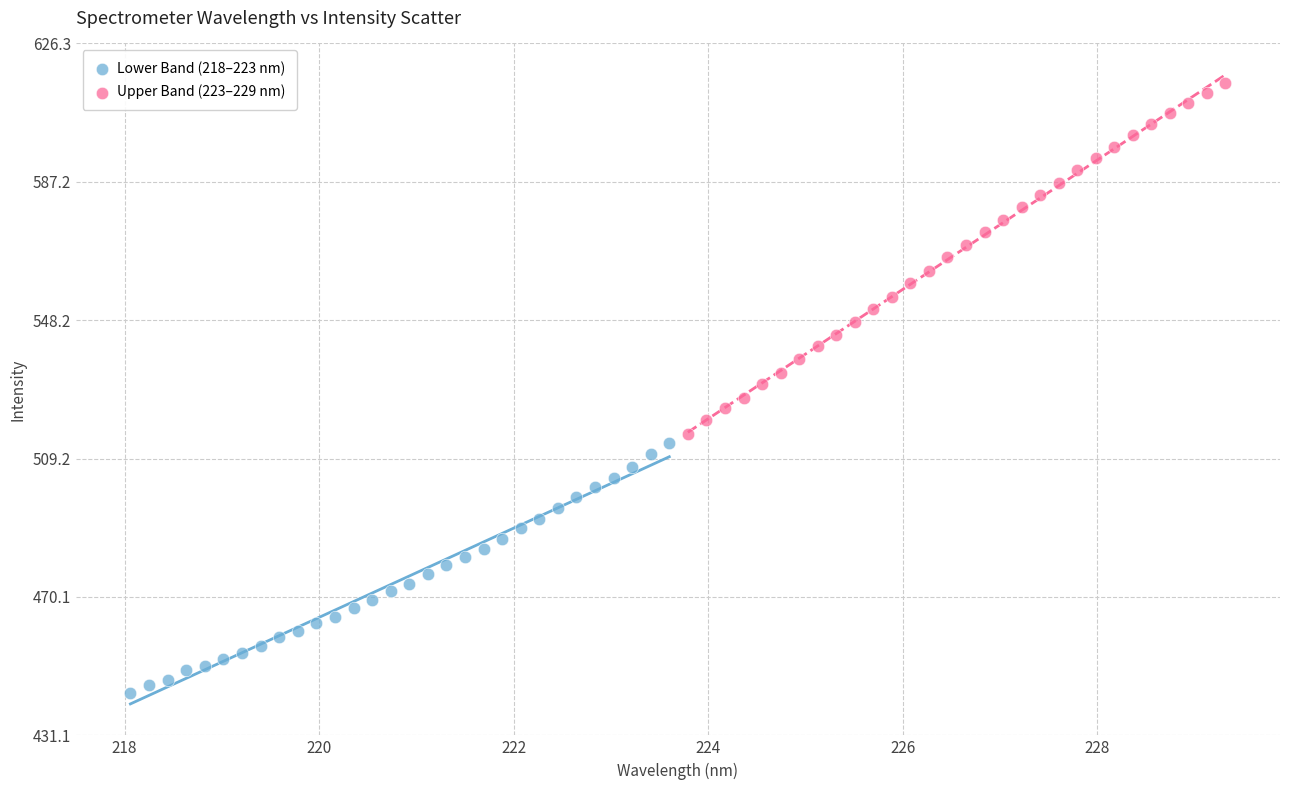

What are all the series names shown in the legend?

Lower Band (218–223 nm), Upper Band (223–229 nm)